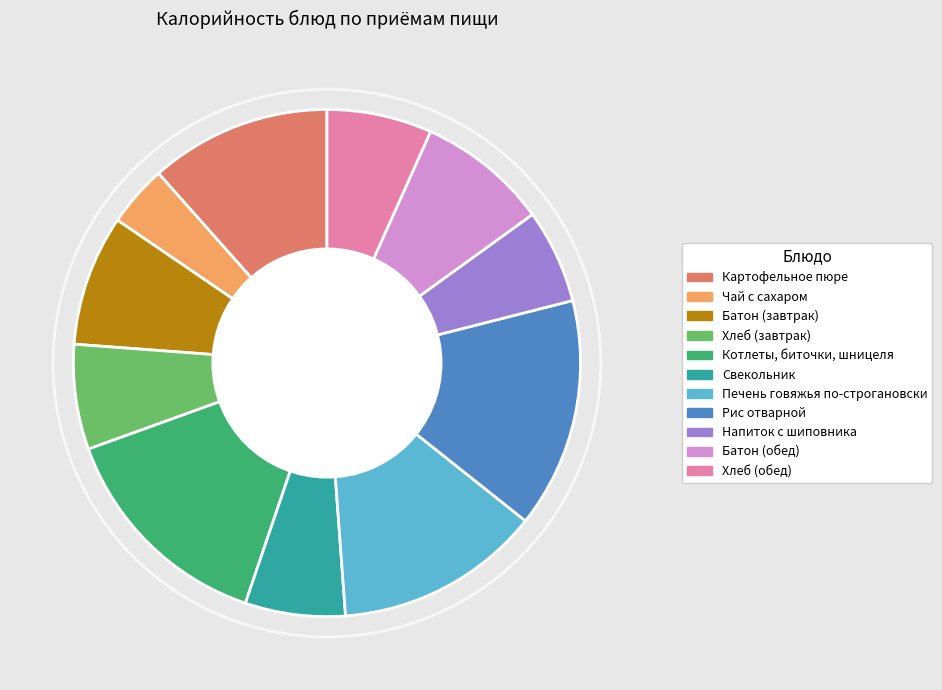

How many slices are in this pie chart?

11